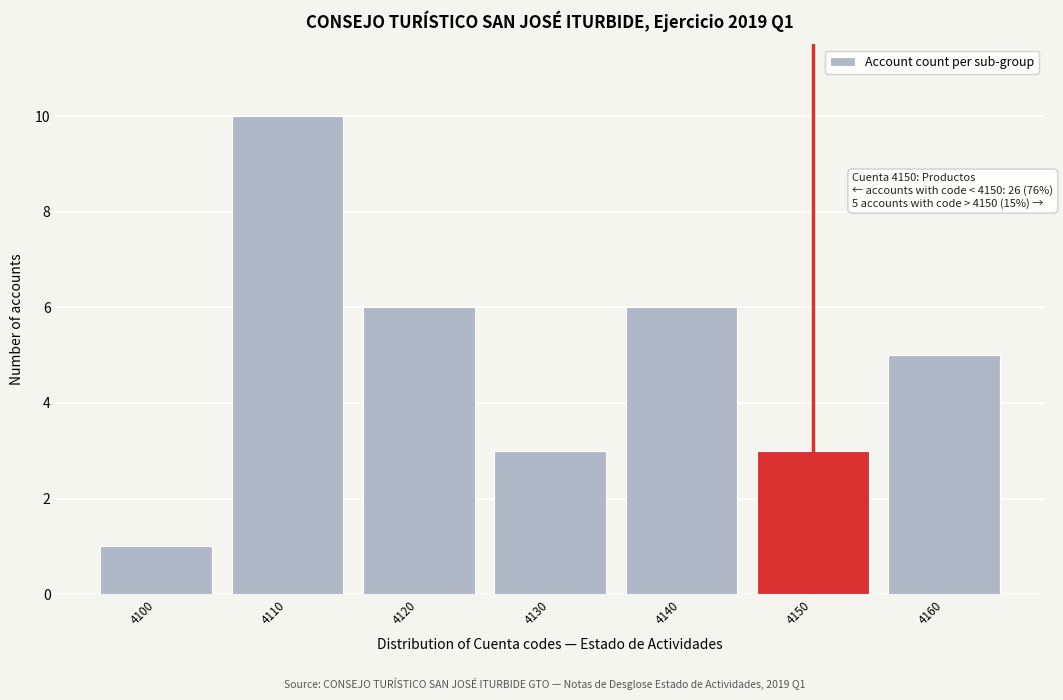

Reading right to left, extract all data points from this chart.

4160=5	4150=3	4140=6	4130=3	4120=6	4110=10	4100=1